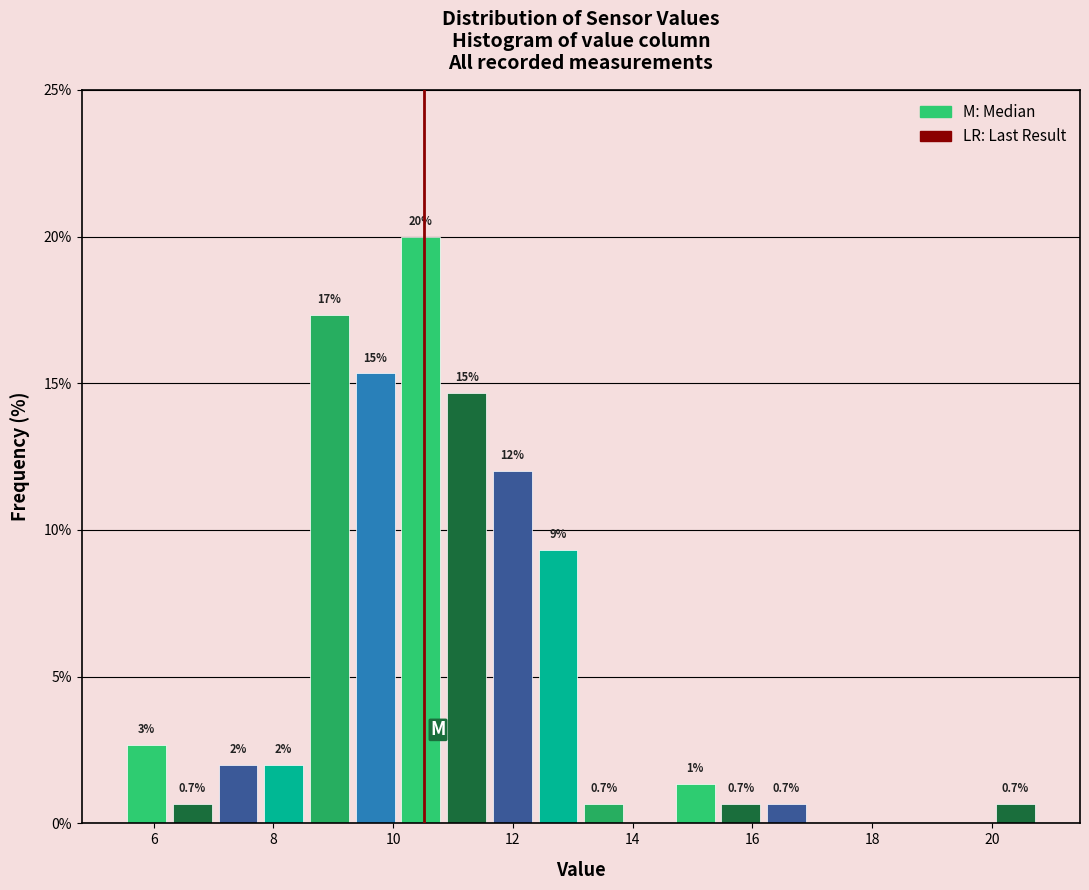

Read against the x-axis, roughly where is the centre of the tallest bar?

10.4